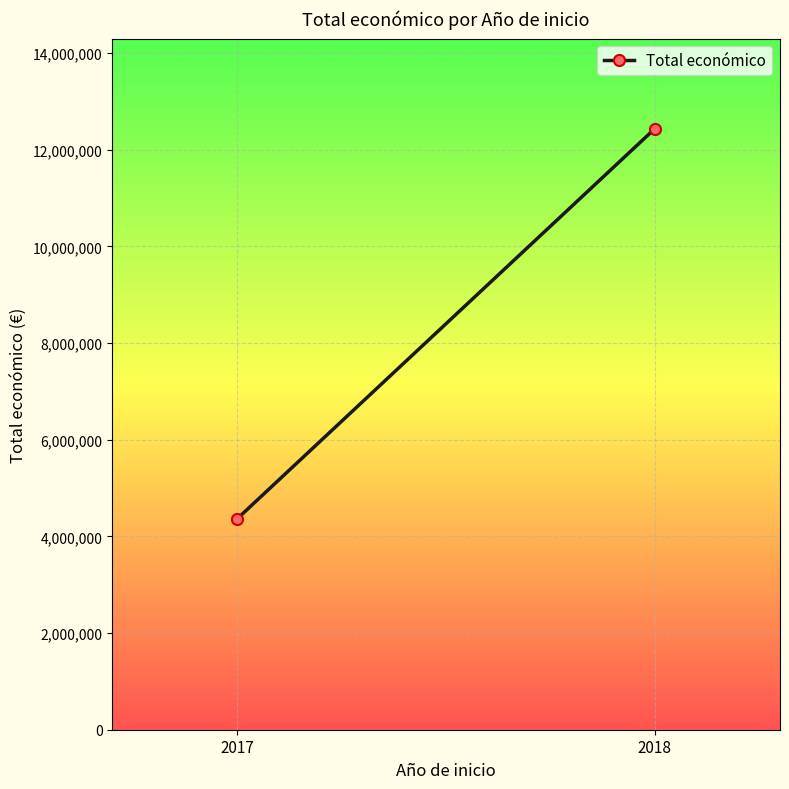

Which category has the lowest value across all series?

2017